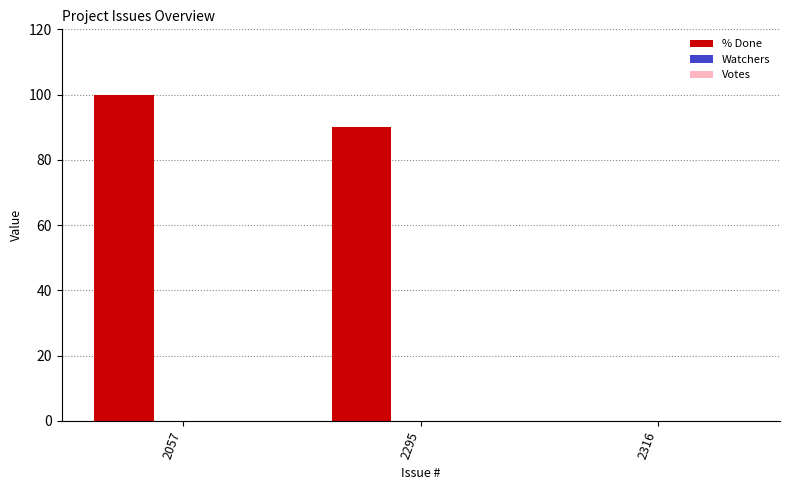

True or false: the data shows 100 at 2057.

True